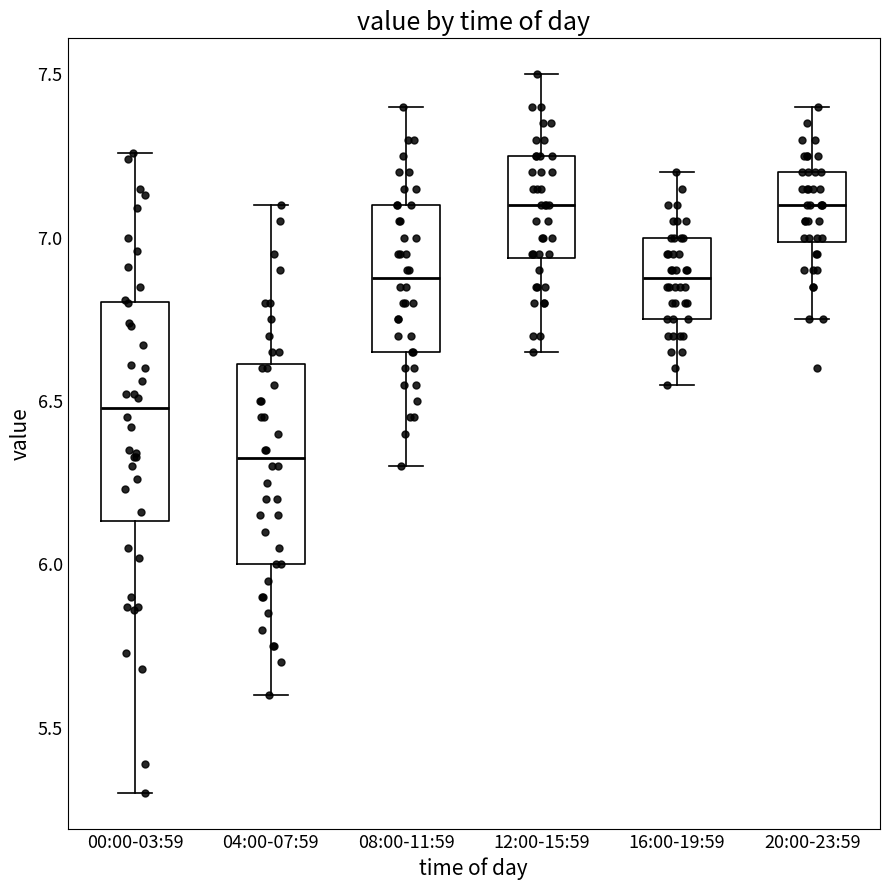

Which box is the tallest, from its lower edge to its upper edge?

00:00-03:59